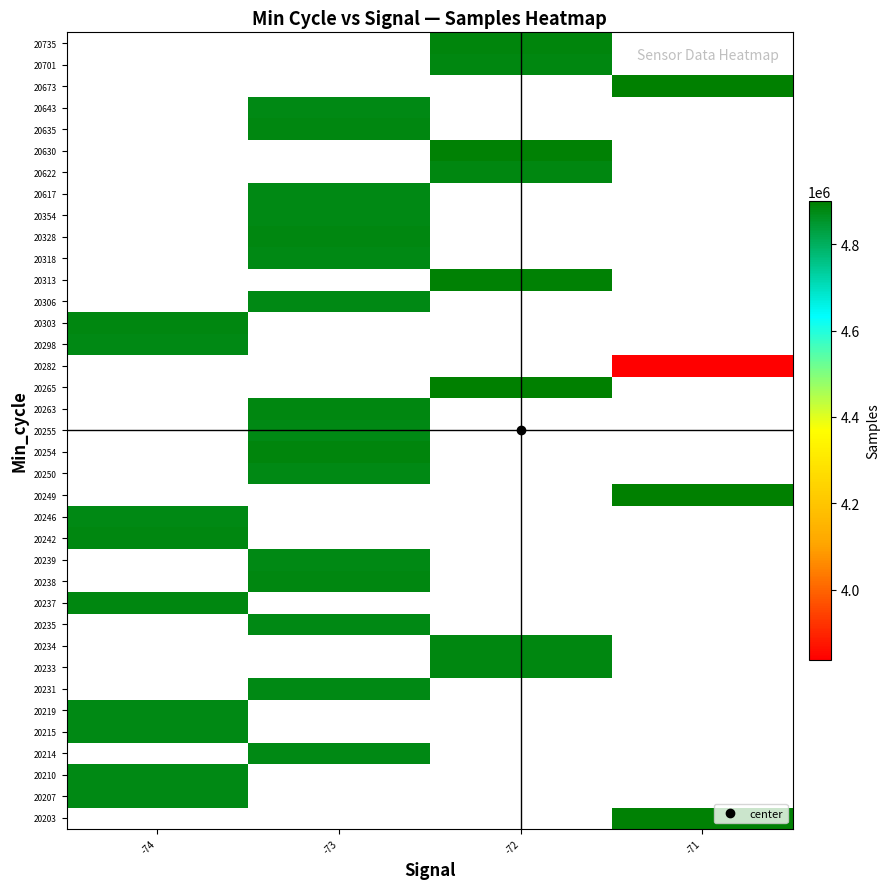

Which label corresponds to the smallest value in the chart?

-71